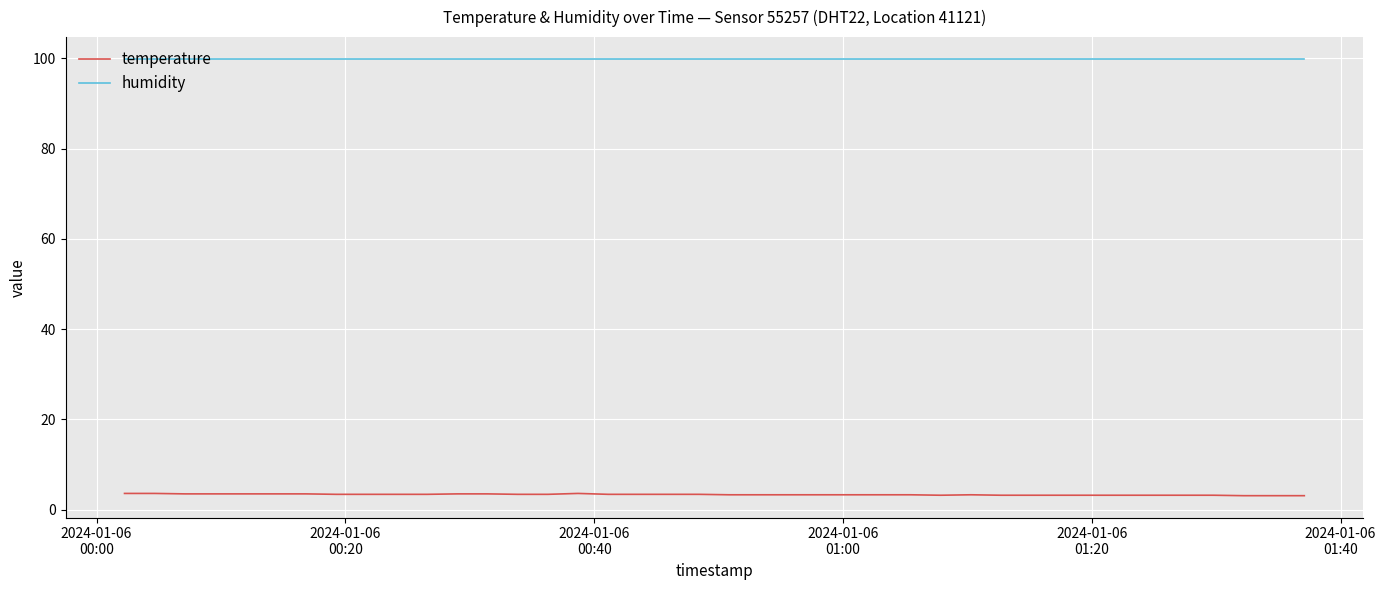

What is the minimum value shown in the chart?

3.1